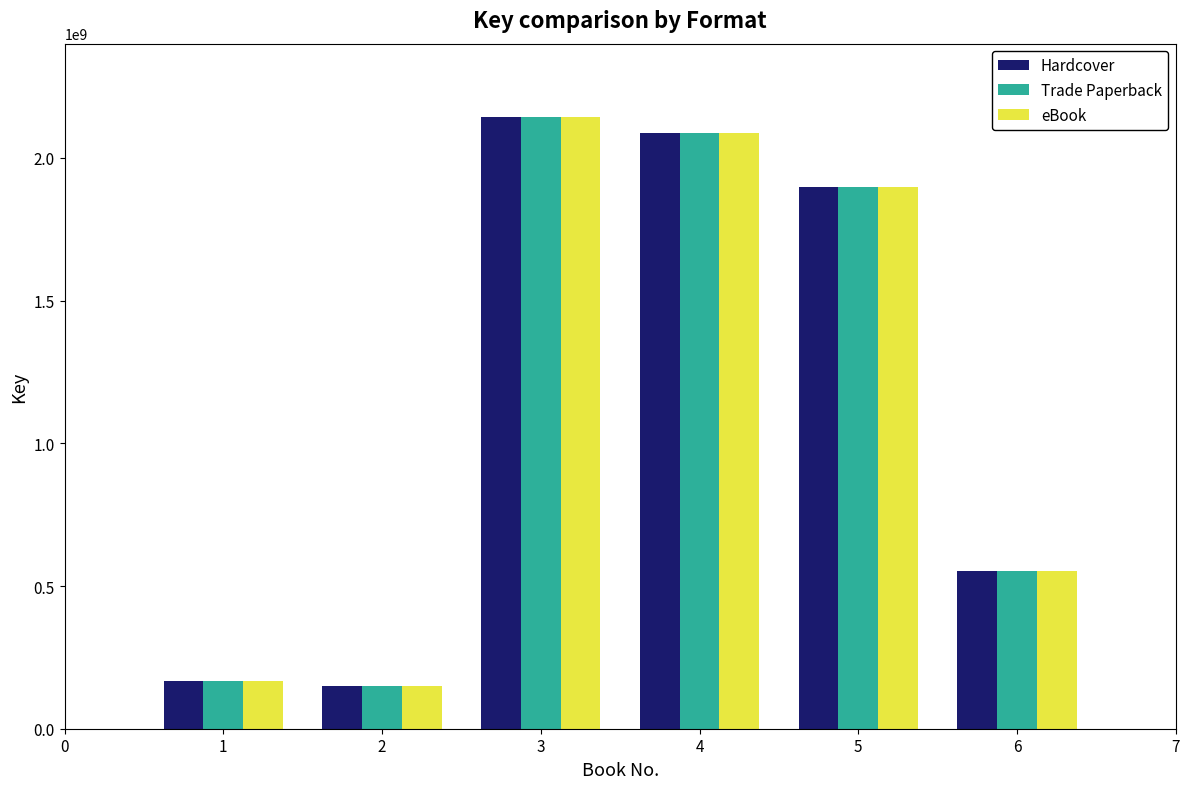

What is the average value of the eBook series?

1165654964